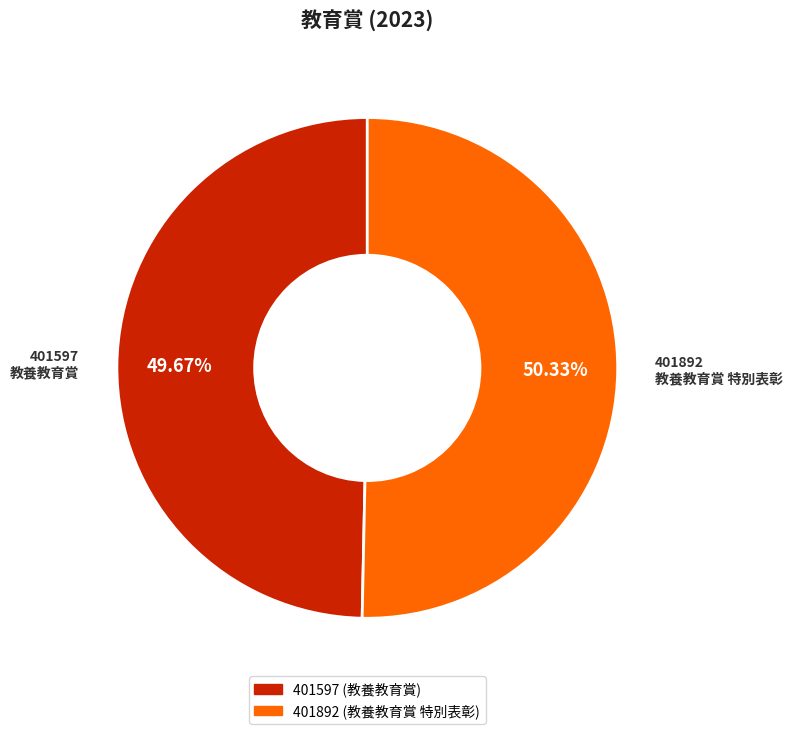

Which category accounts for the majority?

401892